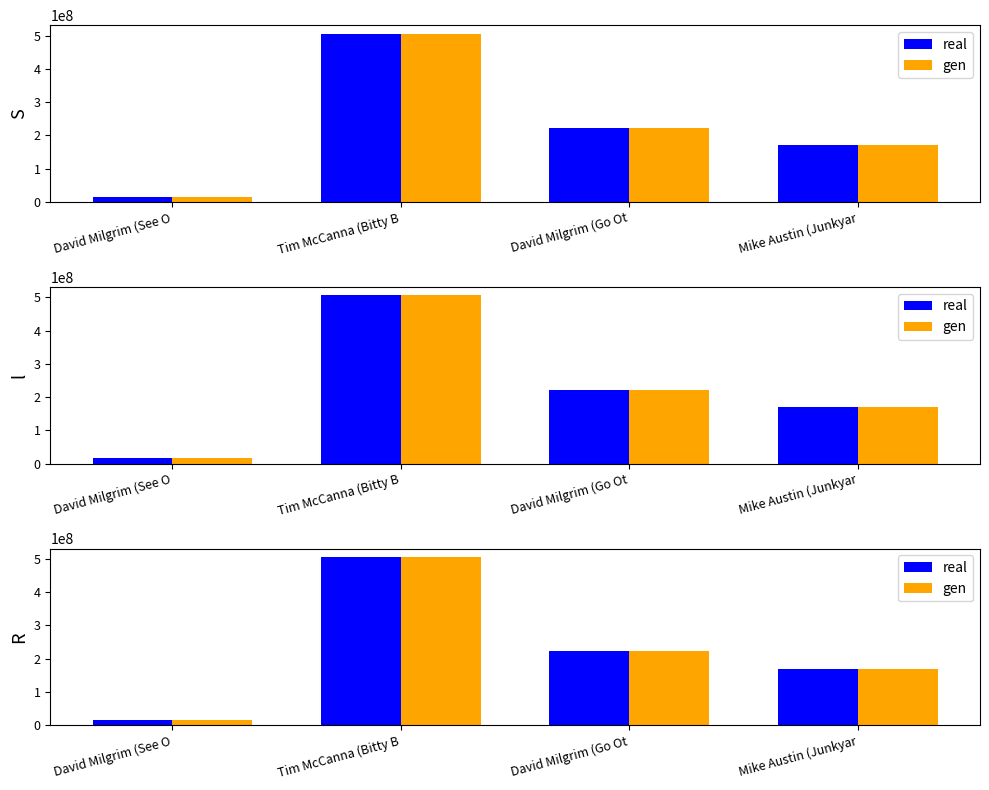

Where is real nearest to the value 261016867?

David Milgrim (Go Ot